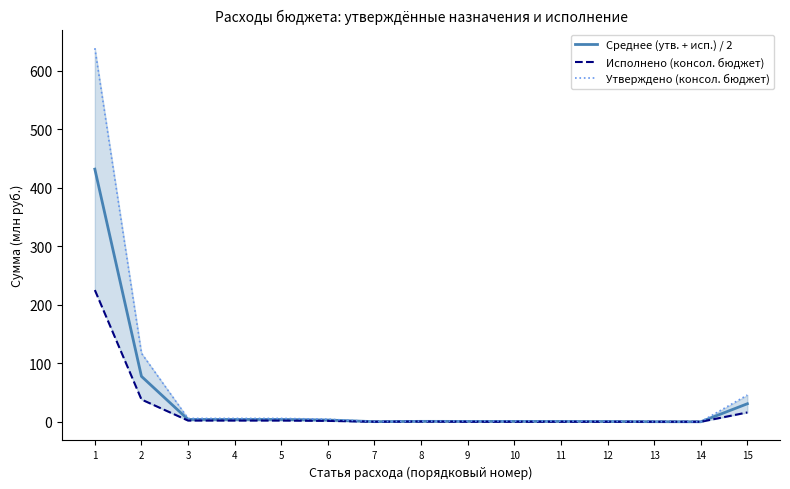

List the series in order of their peak value, lowest first.

Исполнено (консол. бюджет), Среднее (утв. + исп.) / 2, Утверждено (консол. бюджет)